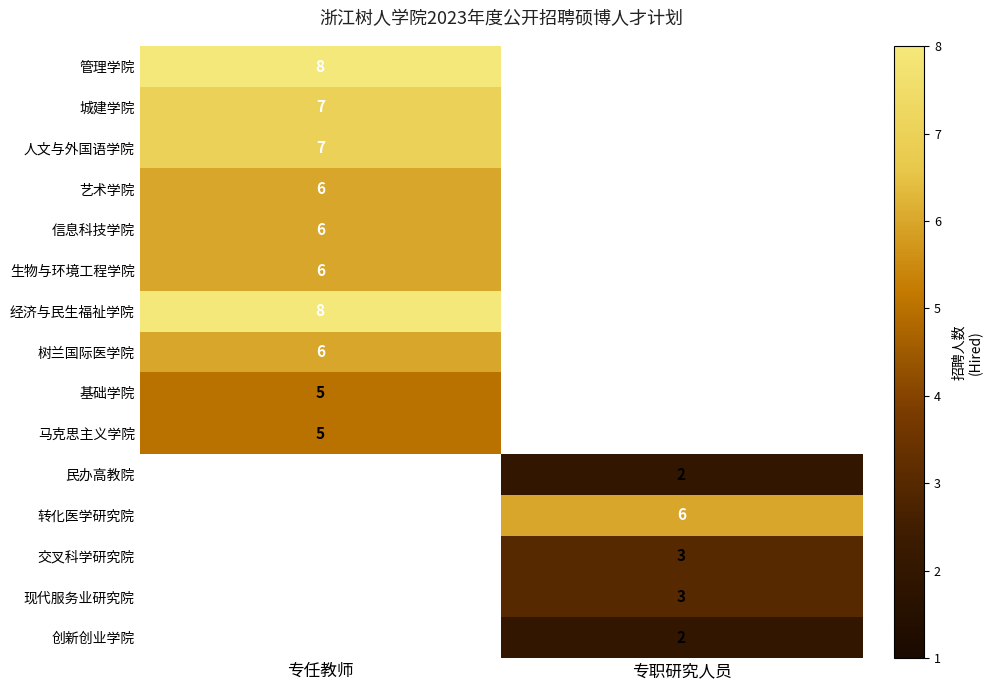

True or false: 创新创业学院 has a value of 1 at 专职研究人员.

False